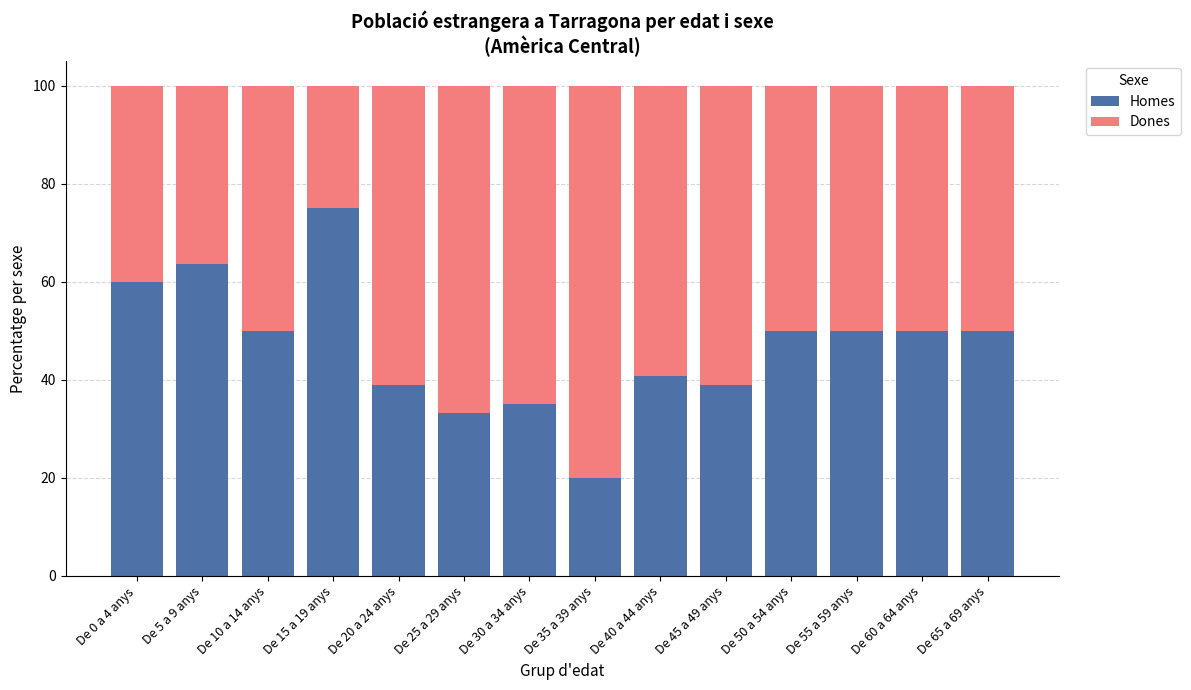

At which label does Homes reach its minimum?

De 35 a 39 anys